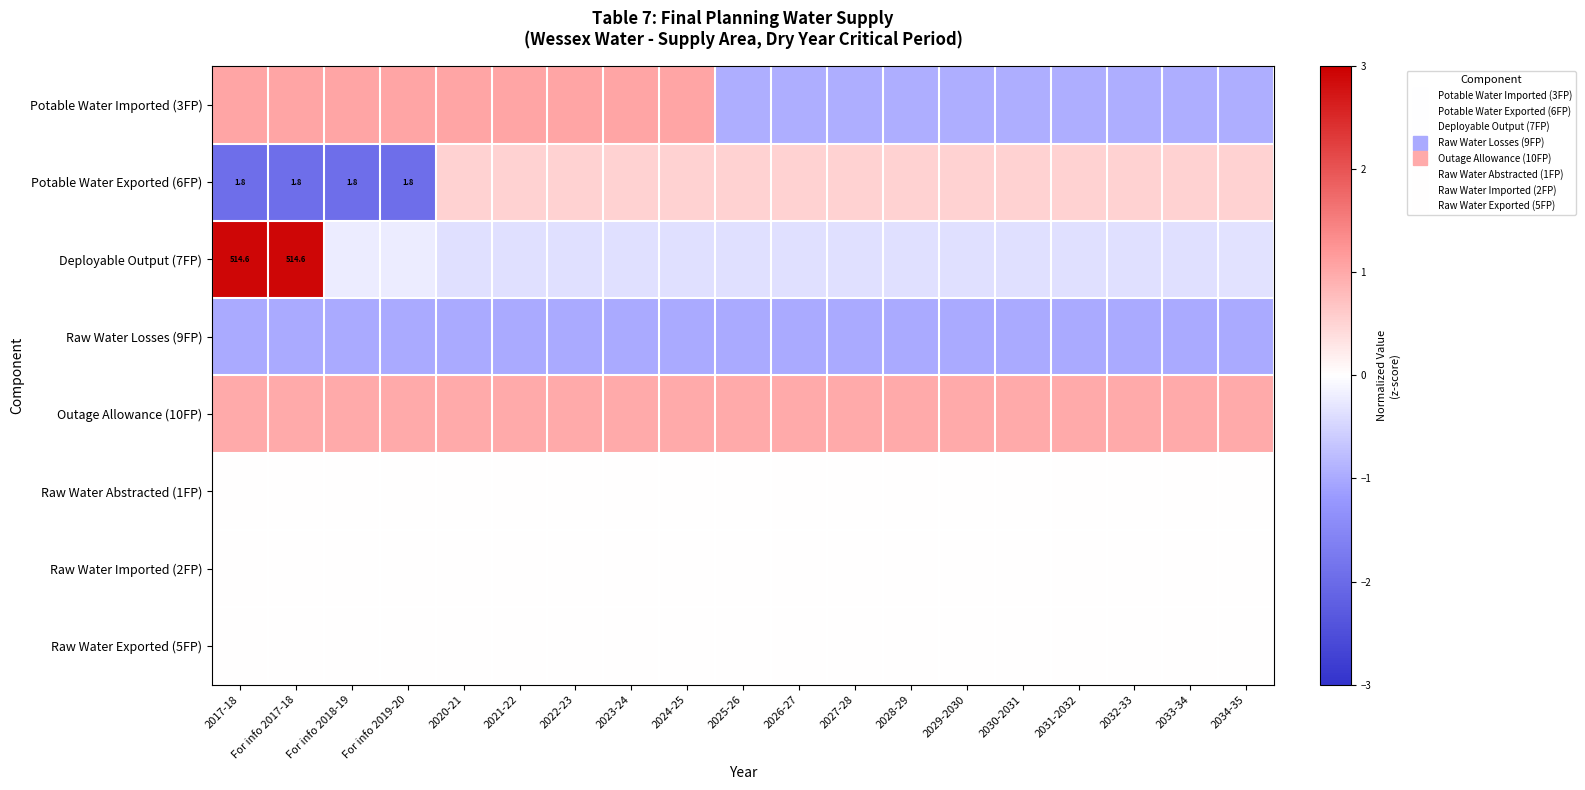

At which category is the sum across all series the highest?

2017-18